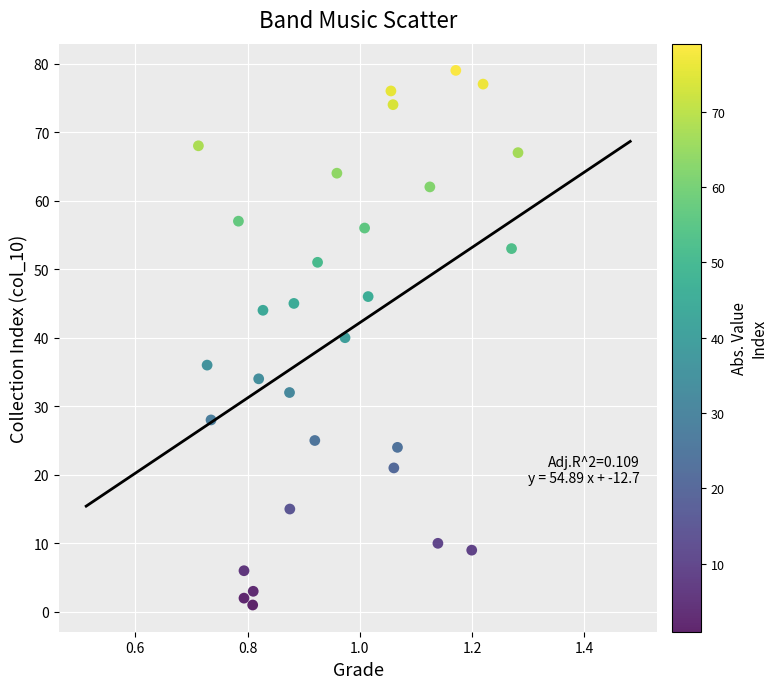

What is the range of Y values (max minus min)?

78